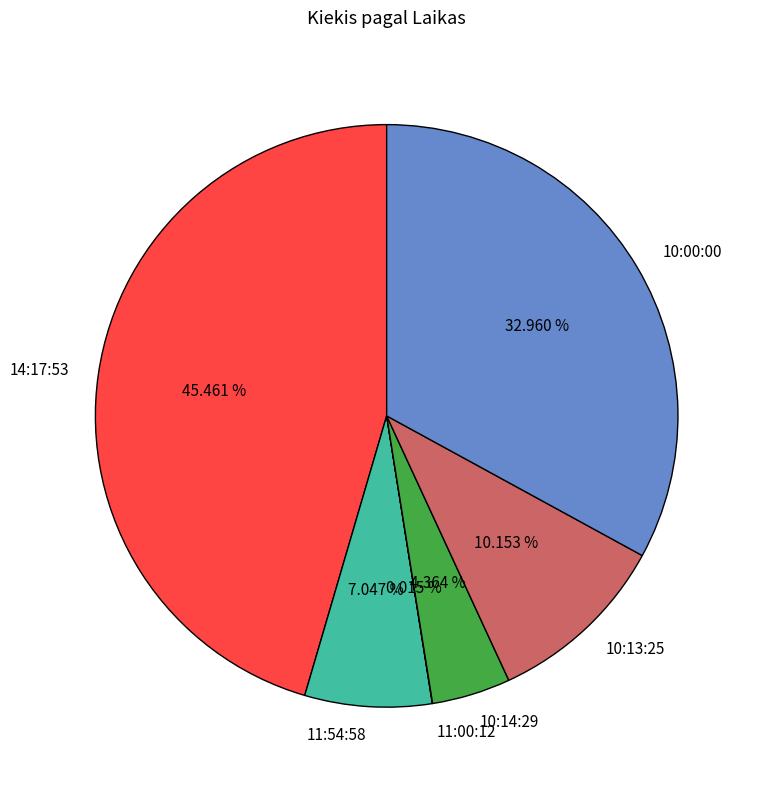

Approximately how many times larger is the value at 10:00:00 compared to 14:17:53?

0.7